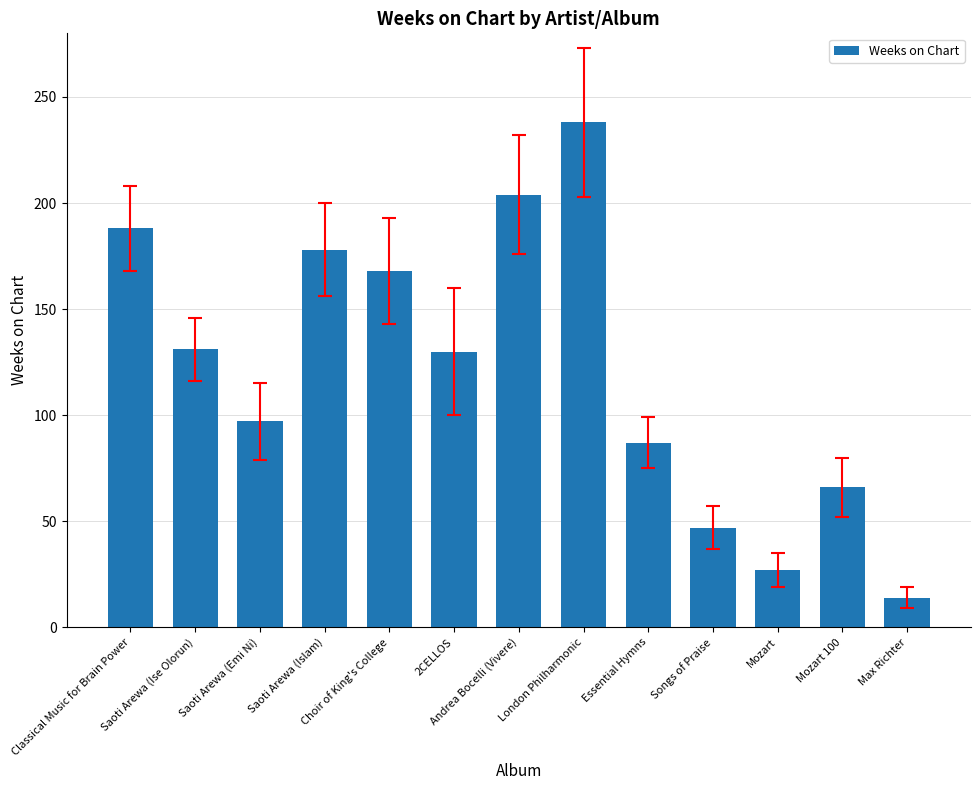

What is the label of the 2nd bar from the right?

Mozart 100